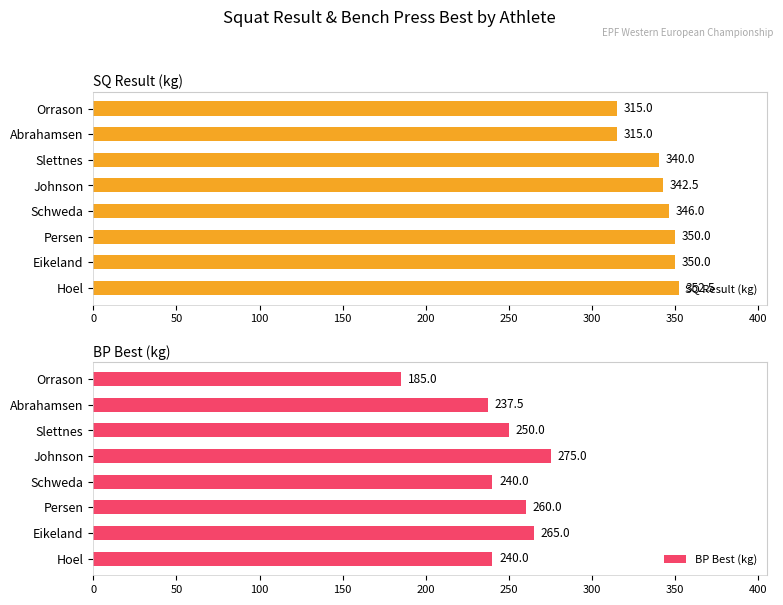

Are the bars horizontal?

Yes